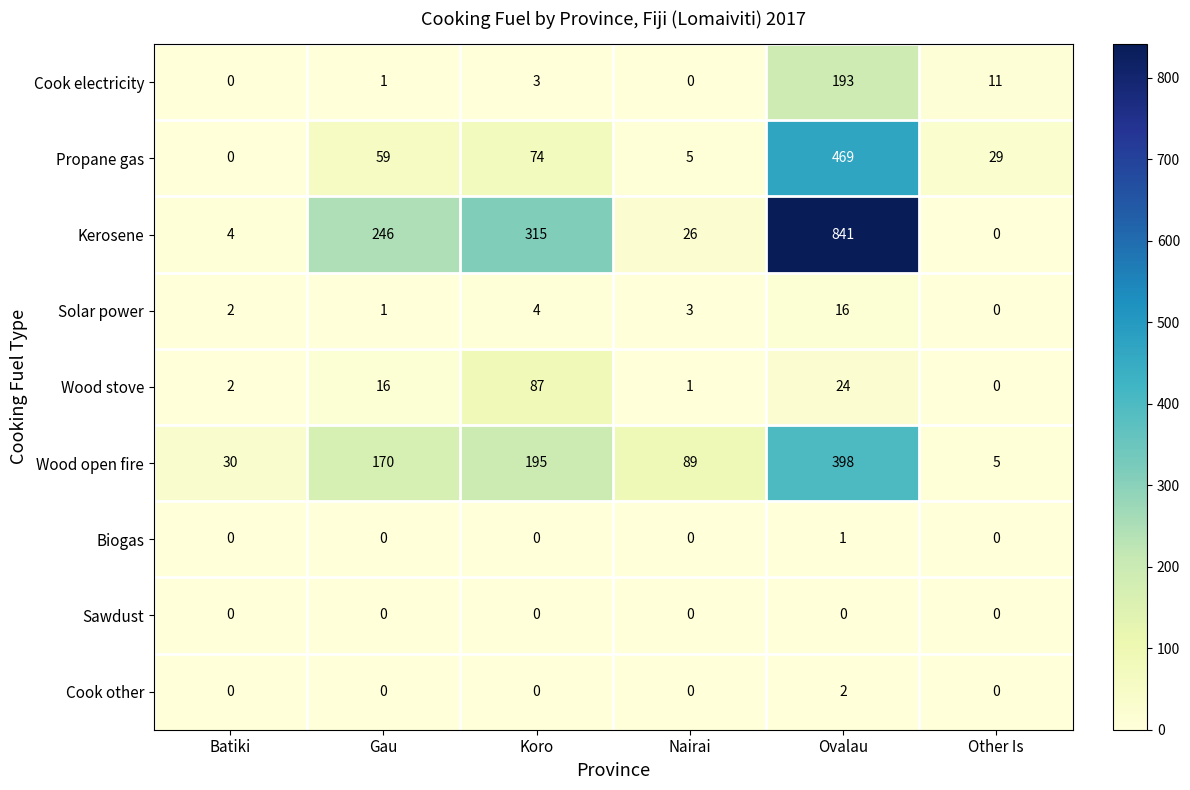

What is the difference between the maximum and minimum values in the Wood stove series?

87